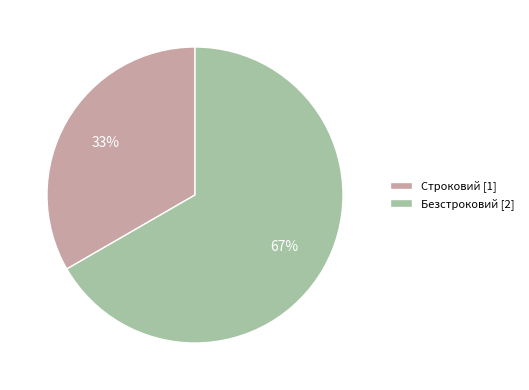

To the nearest percent, what is the combined percentage of Строковий [1] and Безстроковий [2]?

100%